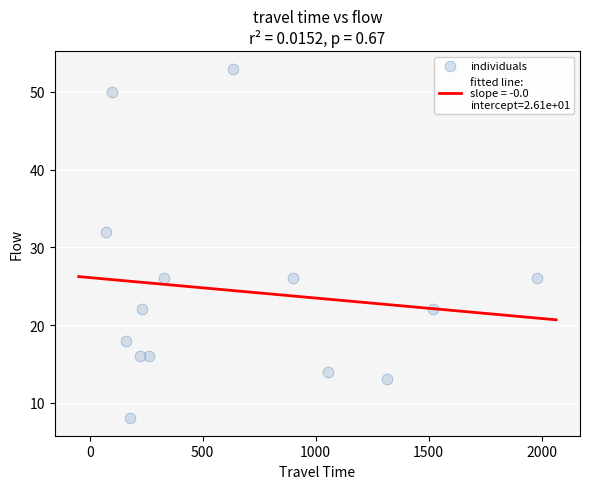

What is the range of Y values (max minus min)?

45